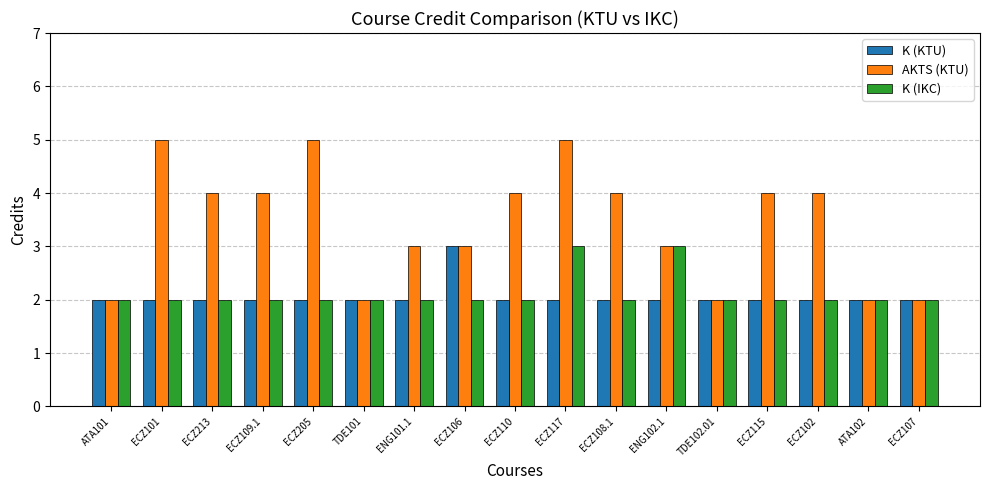

How many bars are there in total?

51